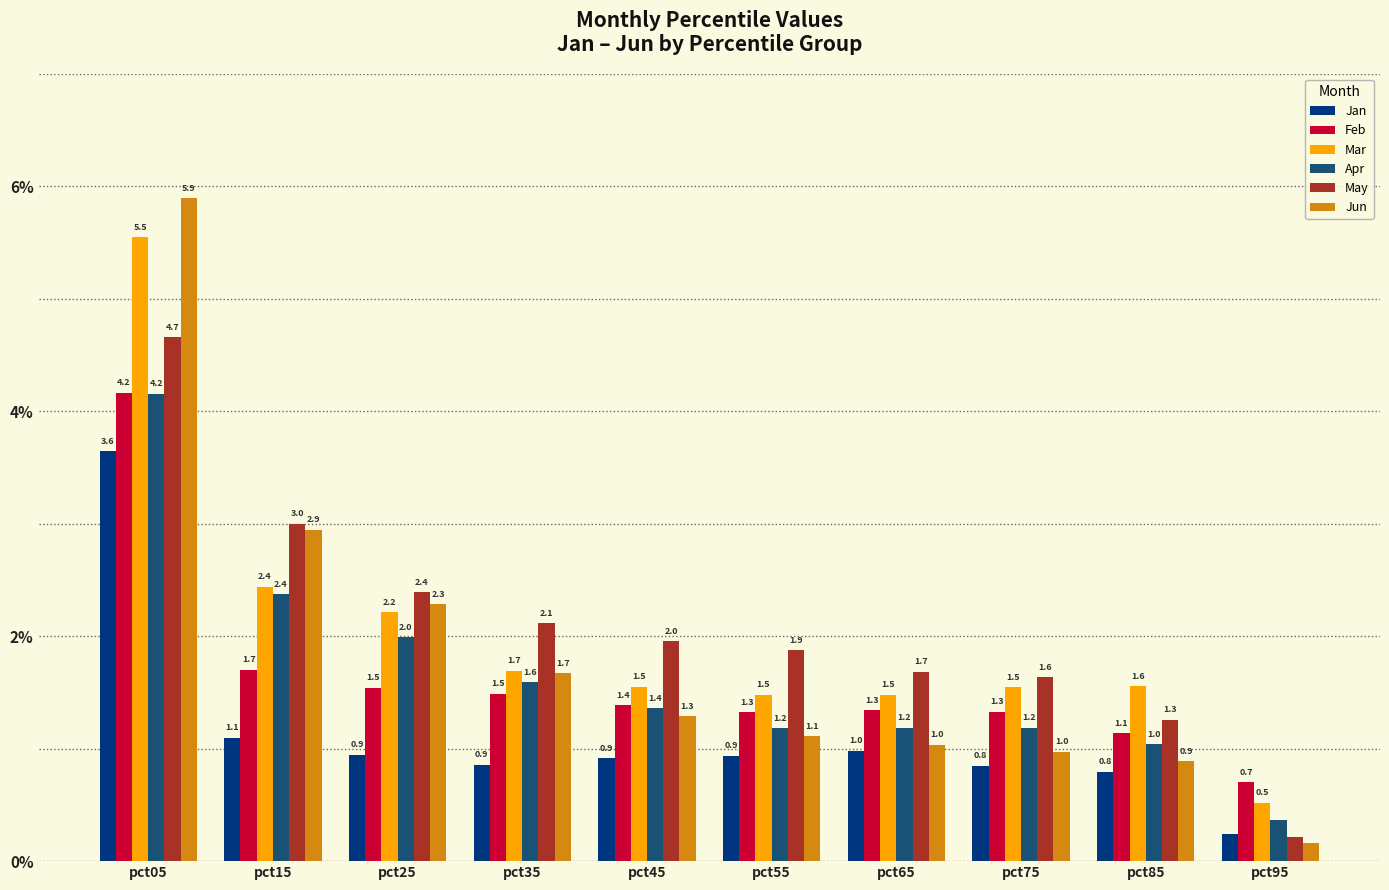

Which category has the lowest value across all series?

pct95